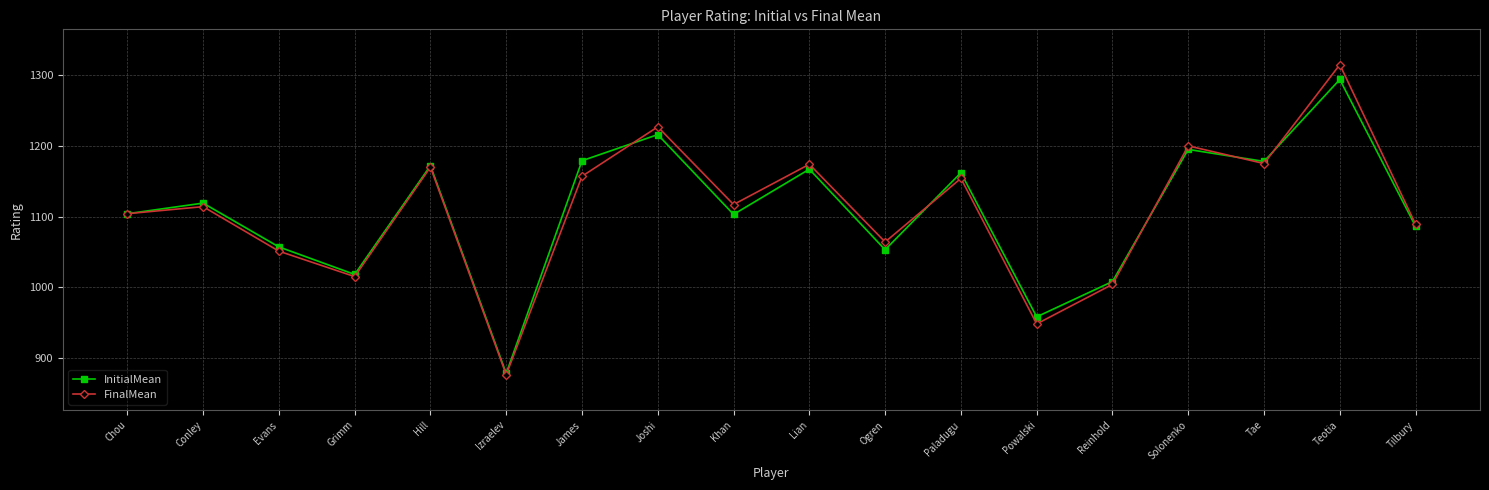

Rank the series by their maximum value, from highest to lowest.

FinalMean, InitialMean